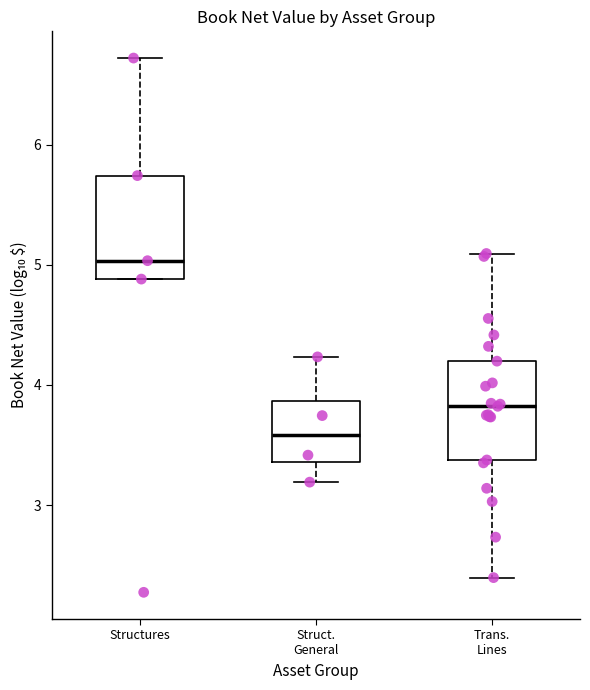

Reading left to right, read every box against the y-axis: the position of its median line, the range the box covers, and the ends of its whiskers. The values are not printed on the chart, so give them approximately, as read against the axis.

Structures: median 5.0, box 4.9 to 5.7, whiskers 4.9 to 6.7
Struct. General: median 3.6, box 3.4 to 3.9, whiskers 3.2 to 4.2
Trans. Lines: median 3.8, box 3.4 to 4.2, whiskers 2.4 to 5.1